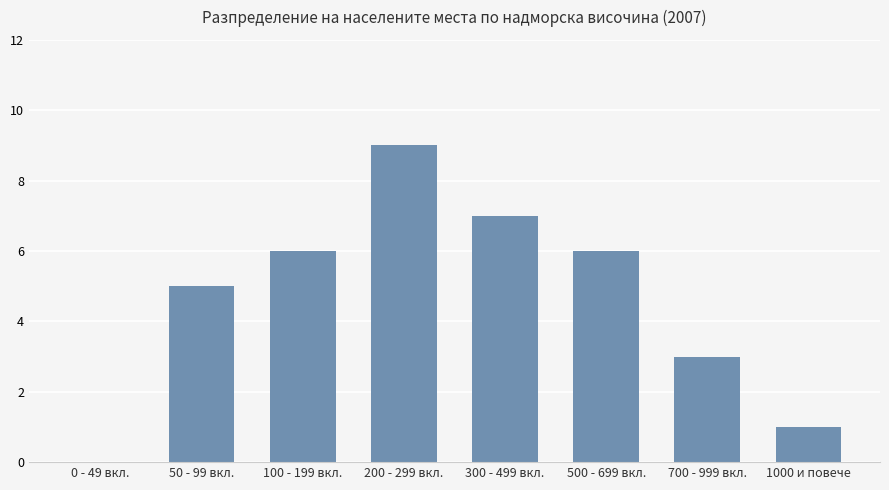

Is it true that the value at 500 - 699 вкл. is 6?

True